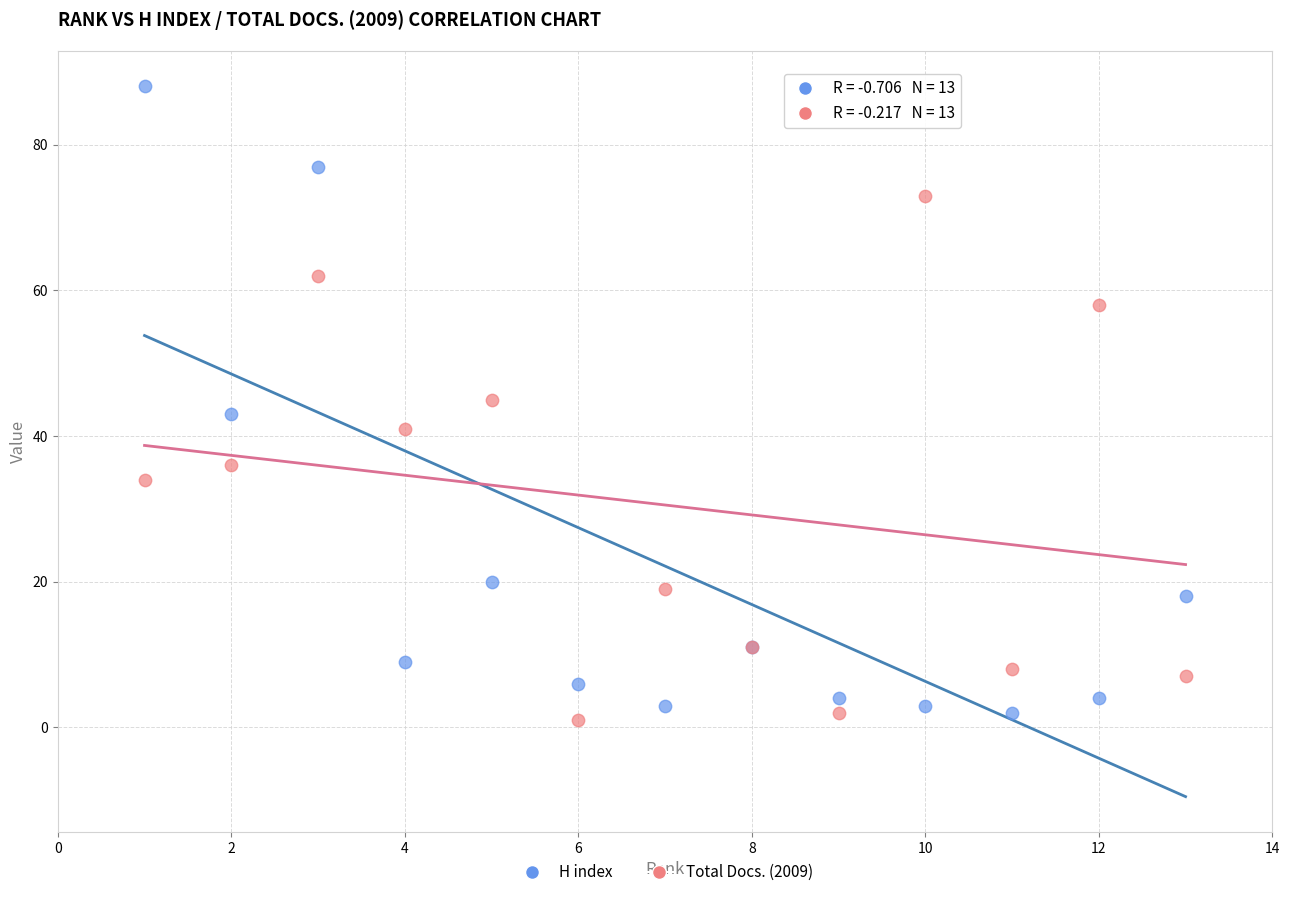

Which series has the largest Y range (max minus min)?

H index